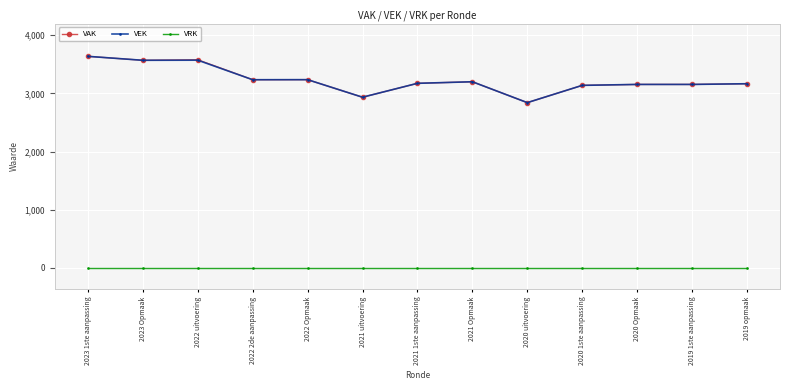

The VEK series shows 3201 at 2021 Opmaak. True or false?

True